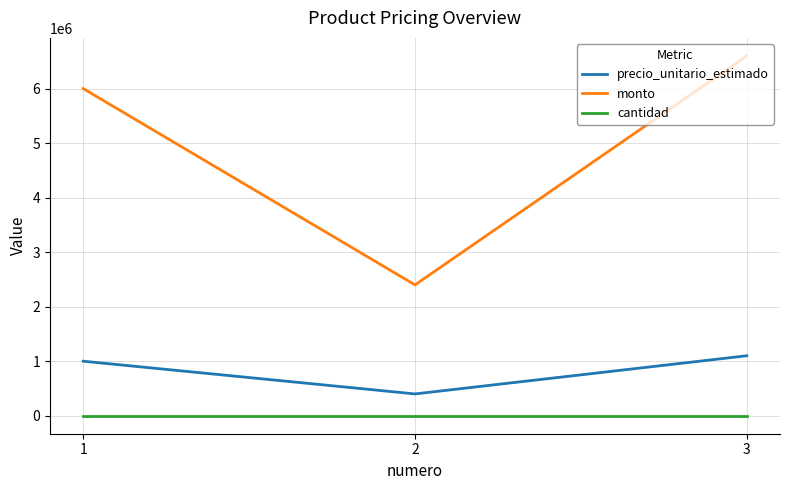

Between 1 and 2, which series saw the biggest shift?

monto